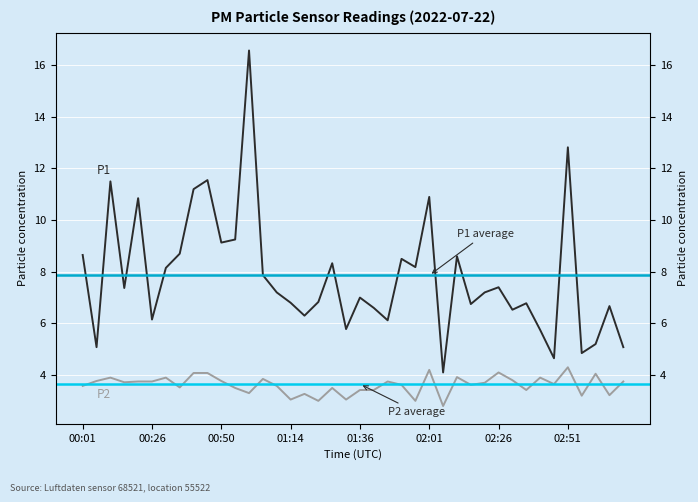

Which series has the widest spread of values?

P1